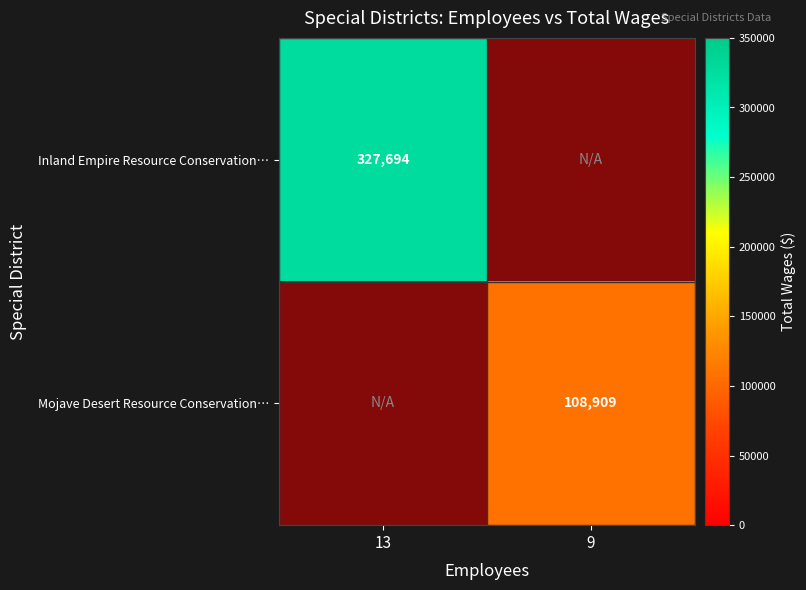

True or false: Inland Empire Resource Conservation… has a value of -1 at 13.

False